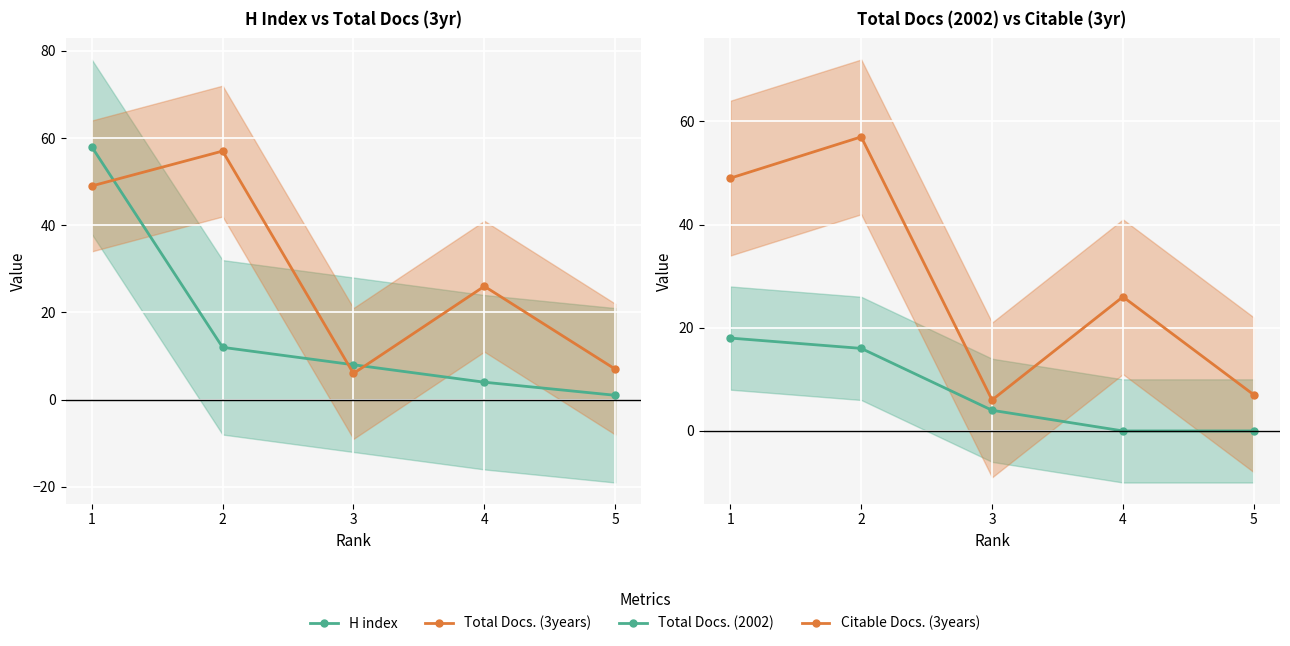

True or false: Total Docs. (3years) and Total Docs. (2002) intersect in this chart.

False